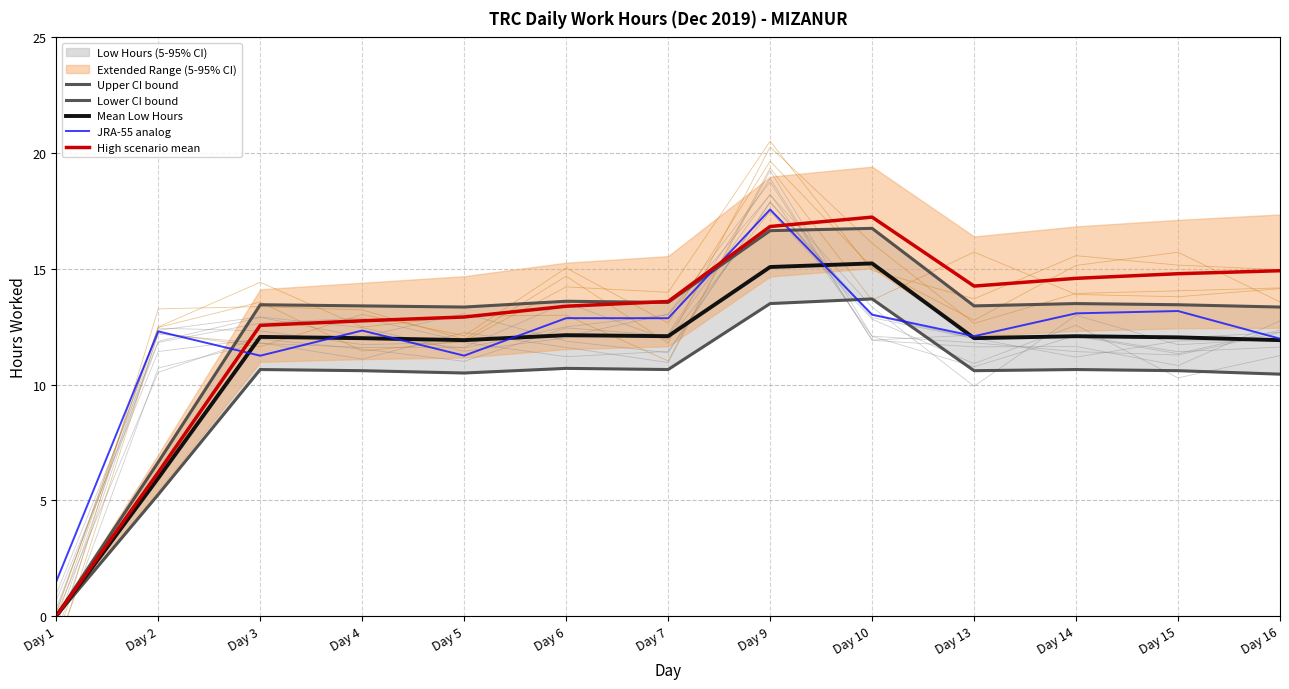

At Day 1, list the series in order from smallest to largest.

Upper CI bound, Lower CI bound, Mean Low Hours, High scenario mean, JRA-55 analog